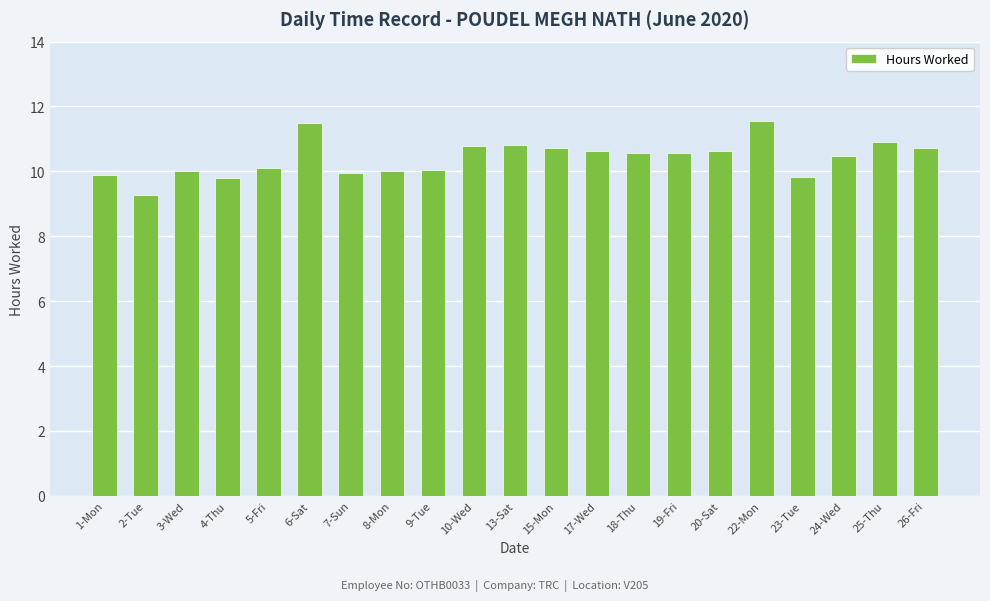

Which category has the lowest value across all series?

2-Tue